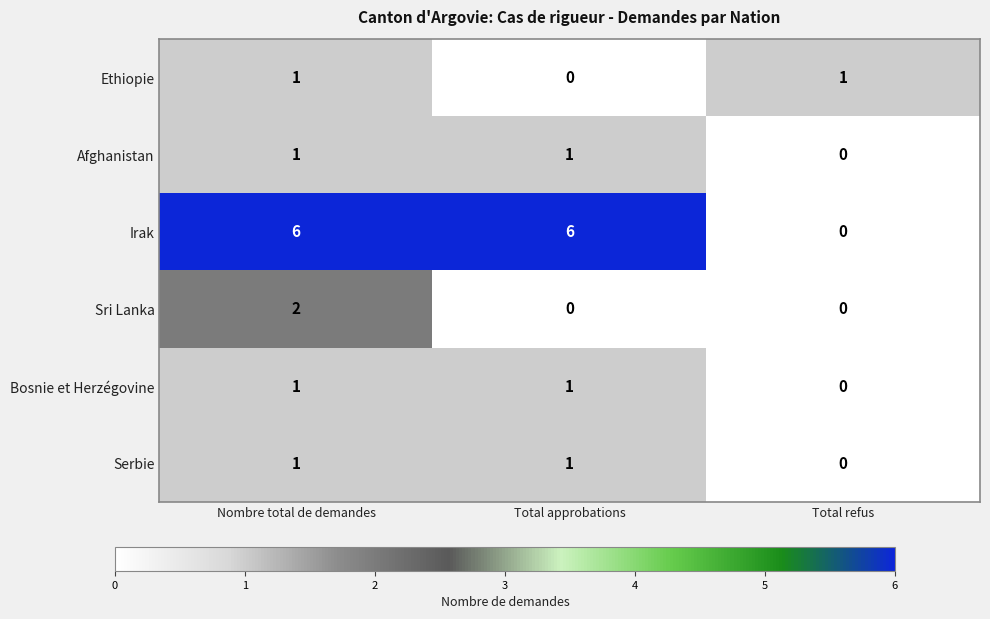

Which category has the lowest value in the Ethiopie series?

Total approbations